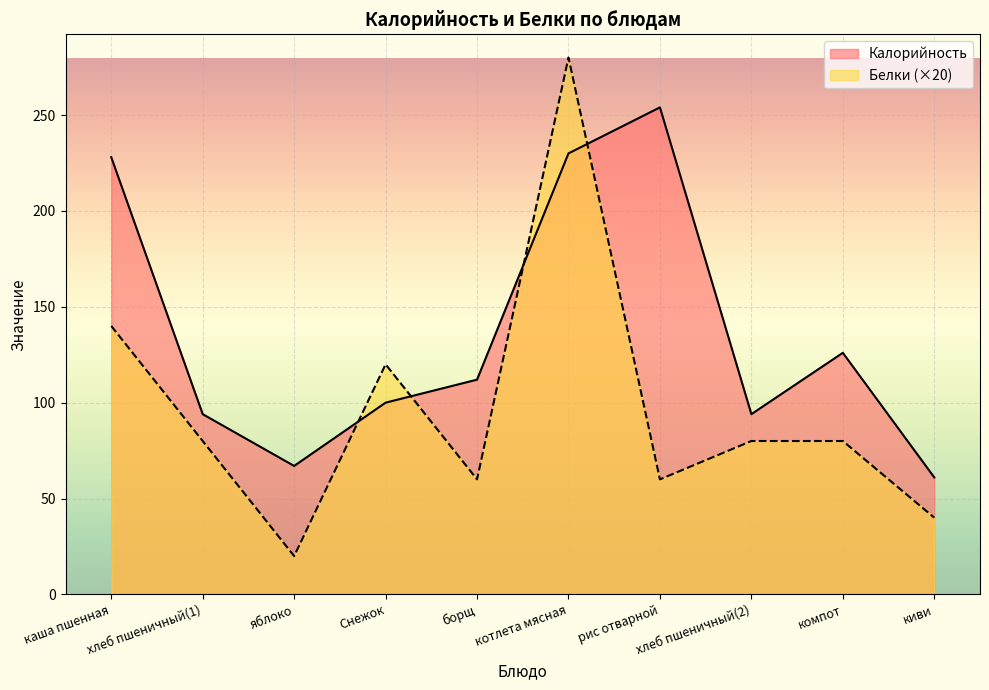

Where does the Калорийность series first go above 112?

каша пшенная